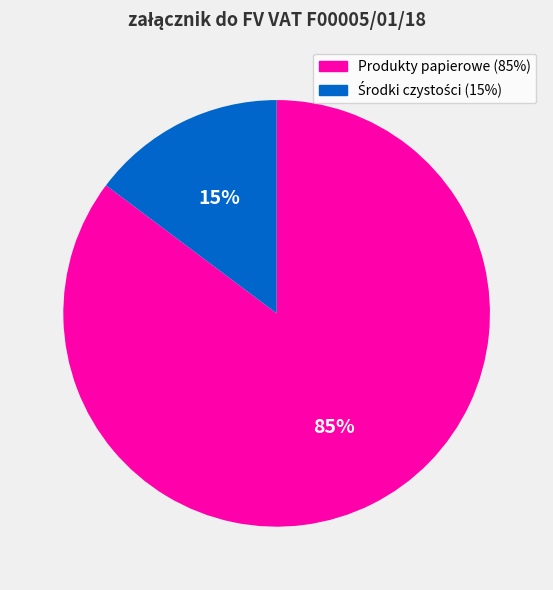

Does any single category account for the majority?

Yes